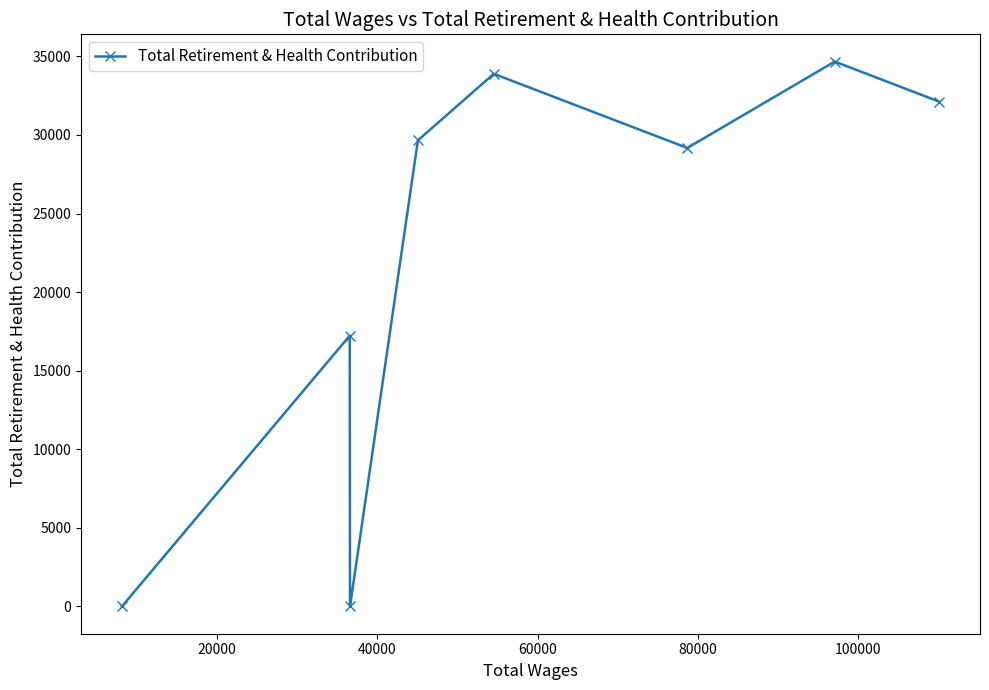

What is the sum of all values?

176748